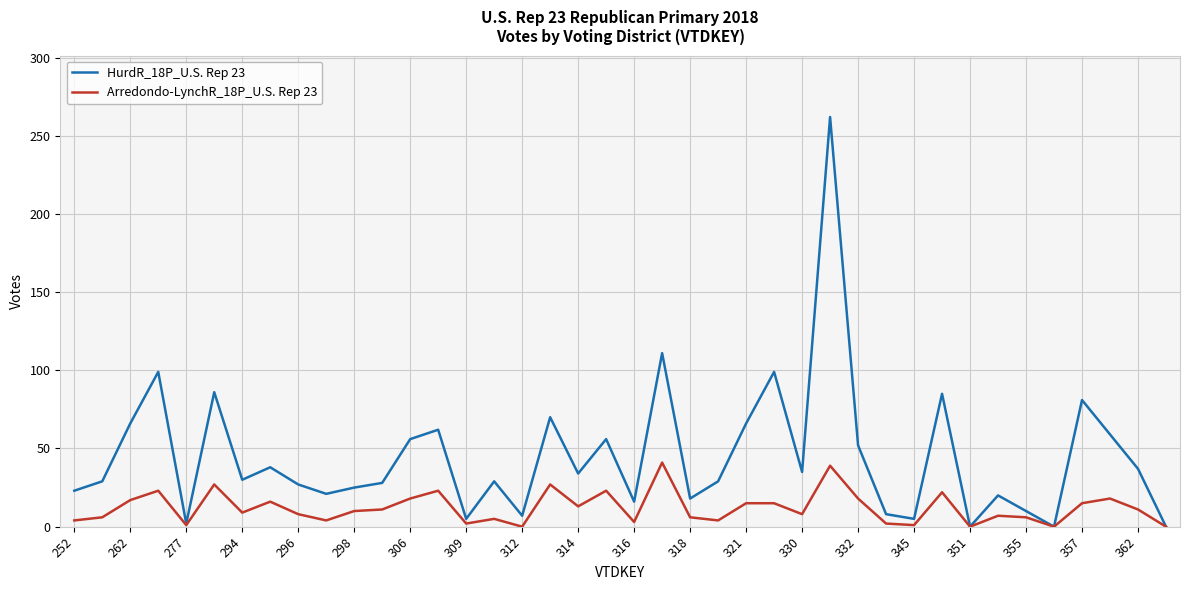

What is the greatest value displayed?

262